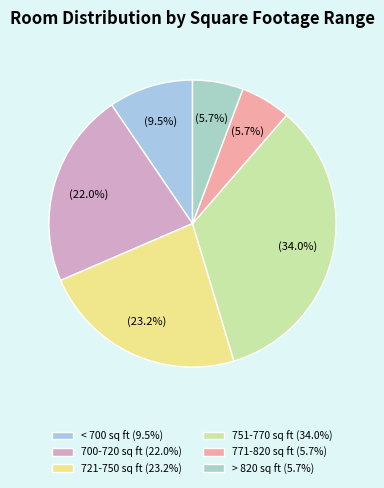

To the nearest percent, what is the average slice percentage?

17%